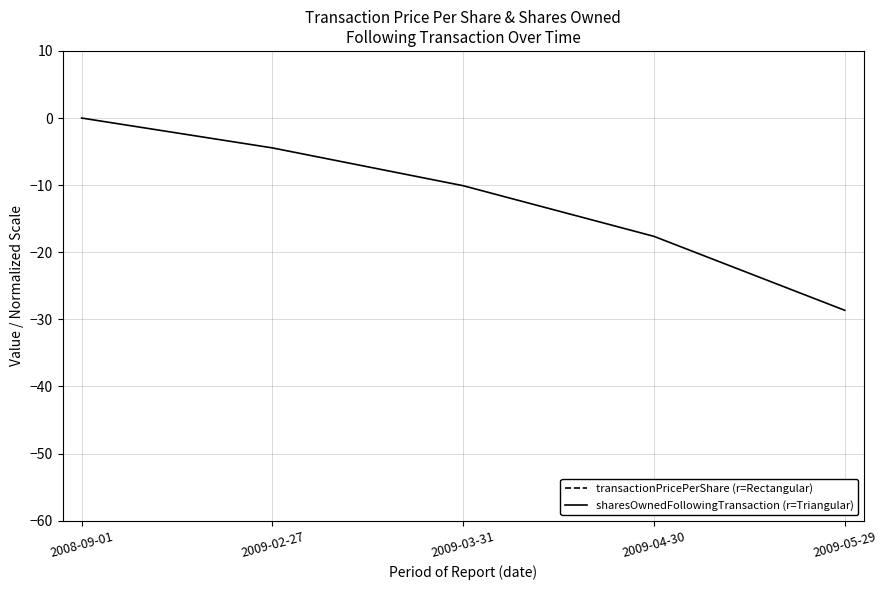

What is the difference between the sharesOwnedFollowingTransaction (r=Triangular) values at 2009-03-31 and 2009-02-27?

5.6